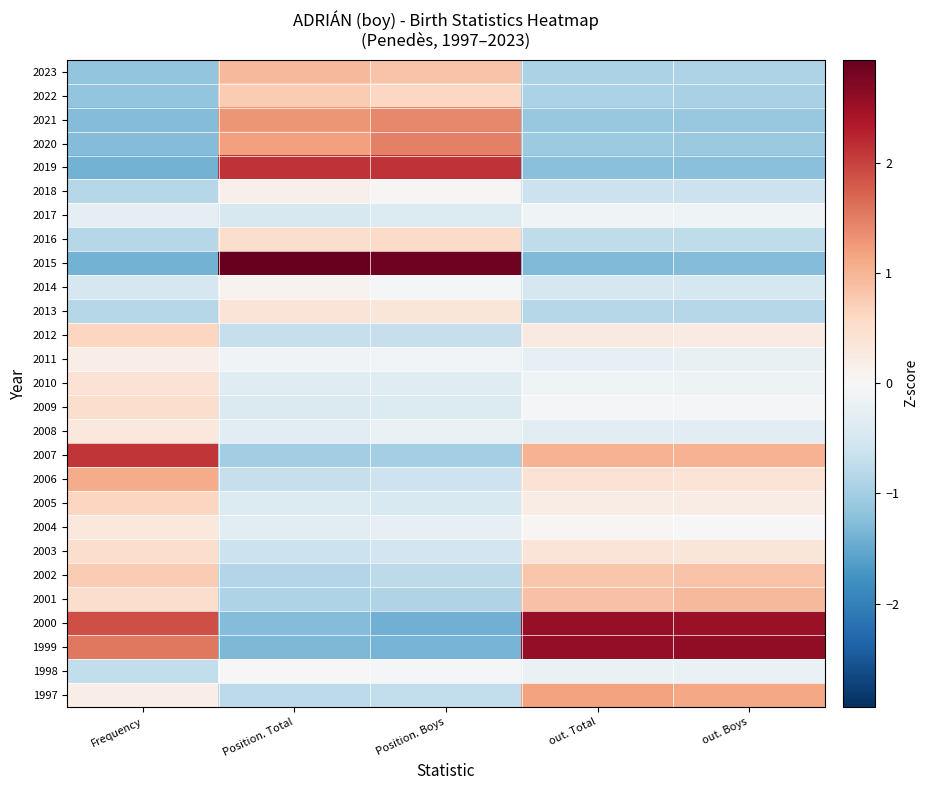

Reading right to left, transcribe all the data shown in this chart.

1997: out. Boys=1.1	out. Total=1.2	Position. Boys=-0.7	Position. Total=-0.8	Frequency=0.2
1998: out. Boys=-0.2	out. Total=-0.2	Position. Boys=-0.0	Position. Total=0.0	Frequency=-0.7
1999: out. Boys=2.6	out. Total=2.6	Position. Boys=-1.4	Position. Total=-1.3	Frequency=1.5
2000: out. Boys=2.5	out. Total=2.6	Position. Boys=-1.4	Position. Total=-1.3	Frequency=1.9
2001: out. Boys=1.0	out. Total=0.9	Position. Boys=-0.9	Position. Total=-0.9	Frequency=0.5
2002: out. Boys=0.8	out. Total=0.8	Position. Boys=-0.8	Position. Total=-0.8	Frequency=0.8
2003: out. Boys=0.3	out. Total=0.4	Position. Boys=-0.6	Position. Total=-0.6	Frequency=0.5
2004: out. Boys=0.0	out. Total=0.0	Position. Boys=-0.2	Position. Total=-0.3	Frequency=0.3
2005: out. Boys=0.2	out. Total=0.2	Position. Boys=-0.5	Position. Total=-0.4	Frequency=0.6
2006: out. Boys=0.4	out. Total=0.4	Position. Boys=-0.6	Position. Total=-0.7	Frequency=1.1
2007: out. Boys=1.0	out. Total=1.0	Position. Boys=-1.0	Position. Total=-1.0	Frequency=2.1
2008: out. Boys=-0.3	out. Total=-0.3	Position. Boys=-0.2	Position. Total=-0.3	Frequency=0.3
2009: out. Boys=-0.0	out. Total=-0.0	Position. Boys=-0.4	Position. Total=-0.4	Frequency=0.5
2010: out. Boys=-0.2	out. Total=-0.1	Position. Boys=-0.4	Position. Total=-0.4	Frequency=0.4
2011: out. Boys=-0.2	out. Total=-0.2	Position. Boys=-0.1	Position. Total=-0.1	Frequency=0.2
2012: out. Boys=0.2	out. Total=0.3	Position. Boys=-0.7	Position. Total=-0.7	Frequency=0.6
2013: out. Boys=-0.8	out. Total=-0.8	Position. Boys=0.3	Position. Total=0.4	Frequency=-0.8
2014: out. Boys=-0.5	out. Total=-0.5	Position. Boys=-0.0	Position. Total=0.1	Frequency=-0.5
2015: out. Boys=-1.3	out. Total=-1.3	Position. Boys=2.9	Position. Total=2.9	Frequency=-1.4
2016: out. Boys=-0.7	out. Total=-0.7	Position. Boys=0.6	Position. Total=0.5	Frequency=-0.8
2017: out. Boys=-0.1	out. Total=-0.1	Position. Boys=-0.4	Position. Total=-0.5	Frequency=-0.3
2018: out. Boys=-0.6	out. Total=-0.6	Position. Boys=0.0	Position. Total=0.2	Frequency=-0.8
2019: out. Boys=-1.2	out. Total=-1.2	Position. Boys=2.1	Position. Total=2.1	Frequency=-1.4
2020: out. Boys=-1.1	out. Total=-1.1	Position. Boys=1.5	Position. Total=1.2	Frequency=-1.3
2021: out. Boys=-1.1	out. Total=-1.1	Position. Boys=1.4	Position. Total=1.3	Frequency=-1.3
2022: out. Boys=-0.9	out. Total=-0.9	Position. Boys=0.6	Position. Total=0.8	Frequency=-1.2
2023: out. Boys=-0.9	out. Total=-0.9	Position. Boys=0.8	Position. Total=1.0	Frequency=-1.2